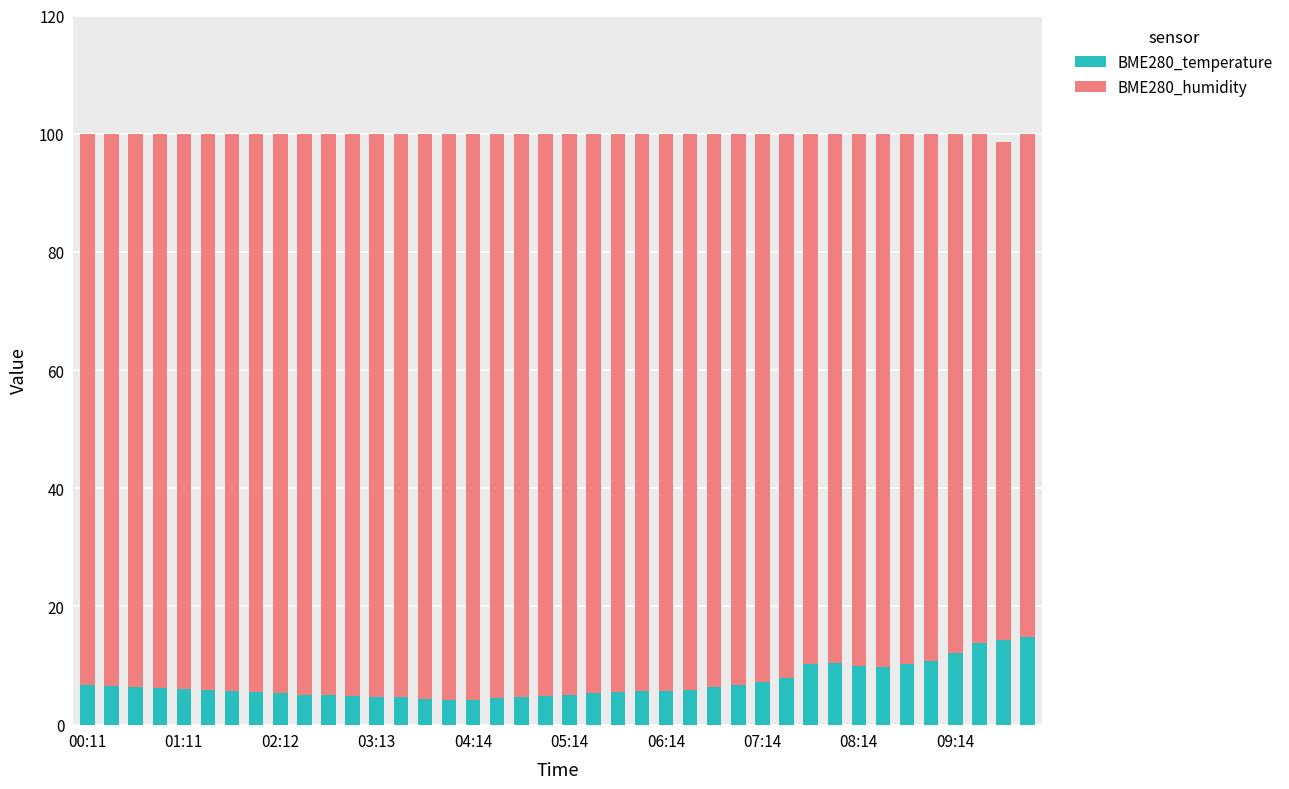

What is the maximum value for BME280_temperature?

14.7